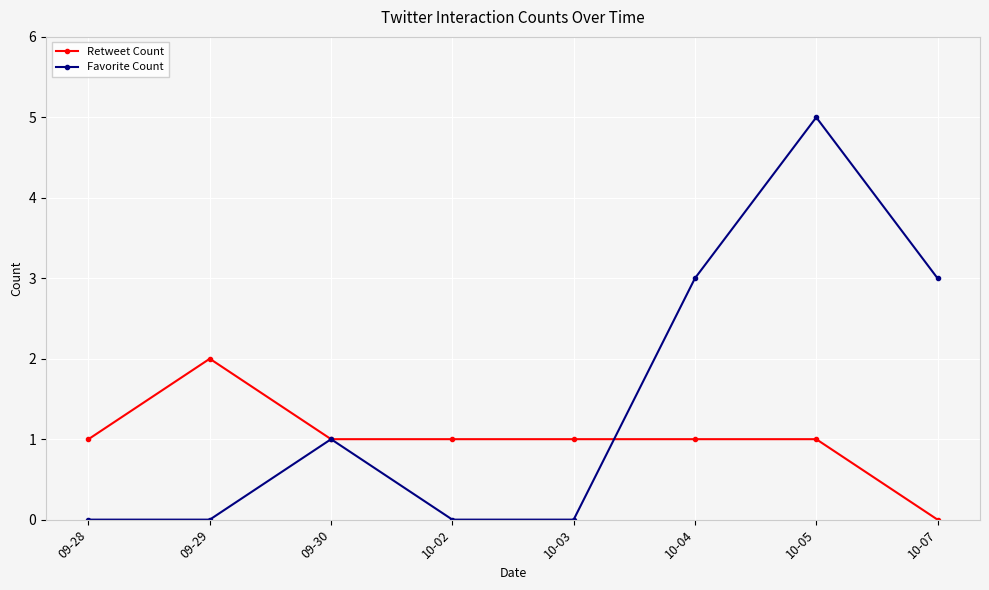

At 10-07, list the series in order from largest to smallest.

Favorite Count, Retweet Count